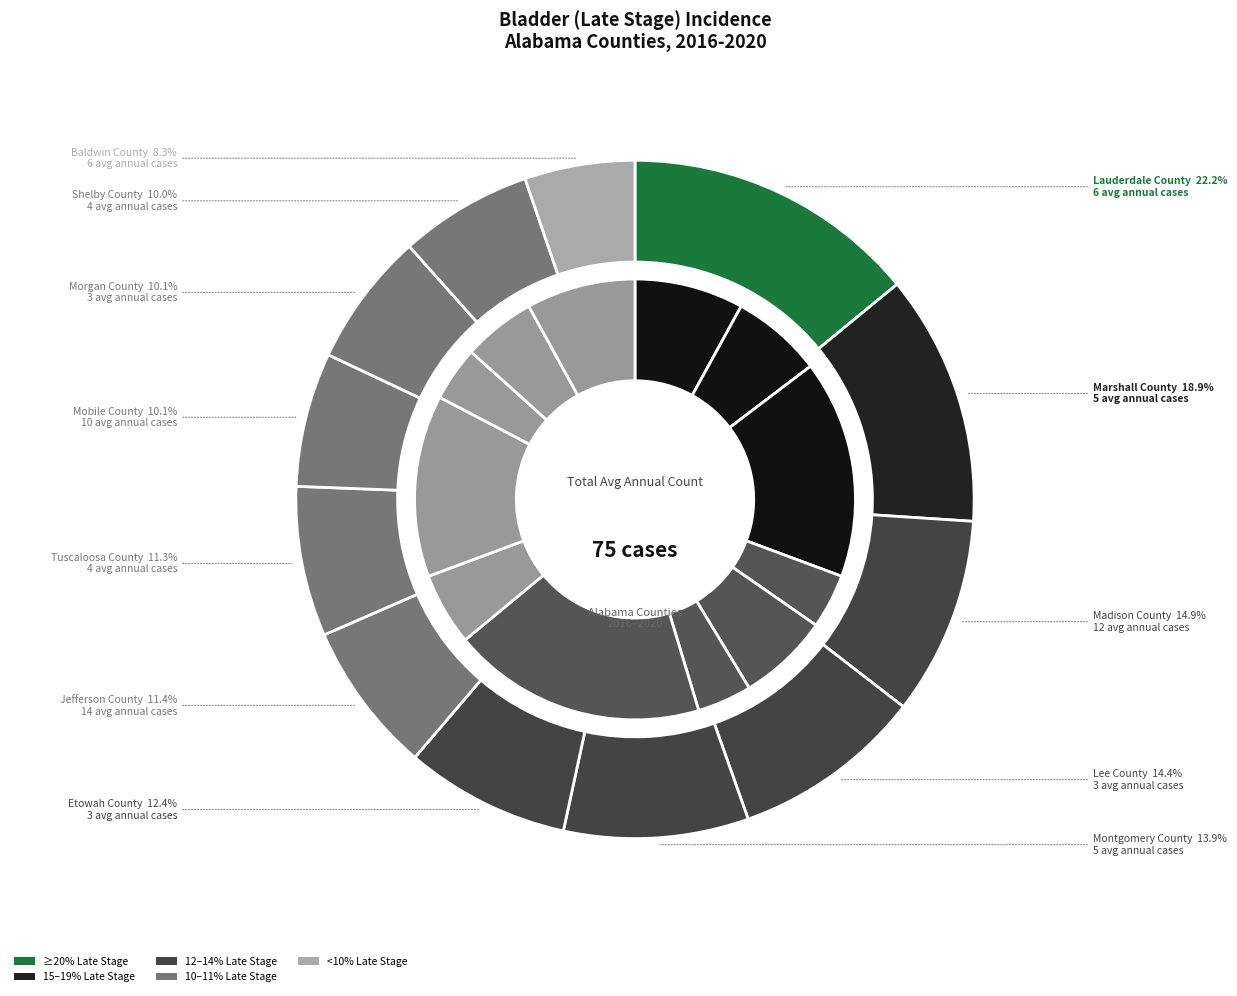

The Lauderdale County slice represents 2% of the pie. True or false?

False